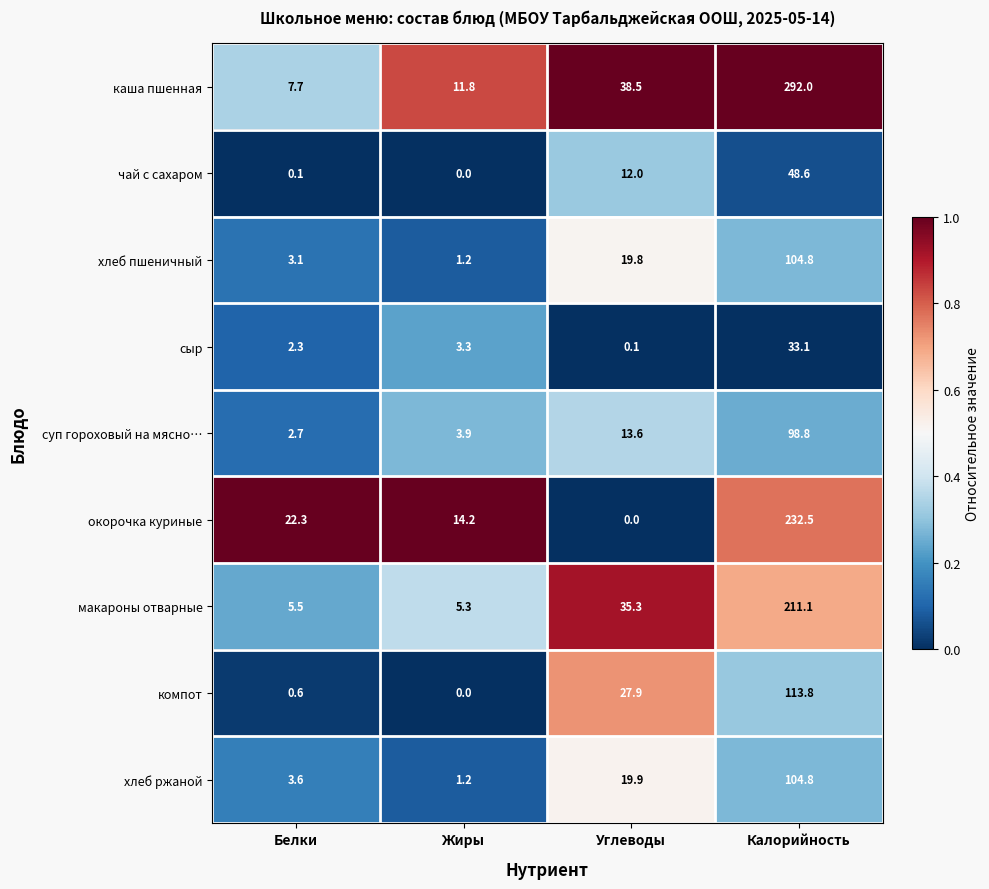

True or false: каша пшенная has a value of 12.0 at Белки.

False